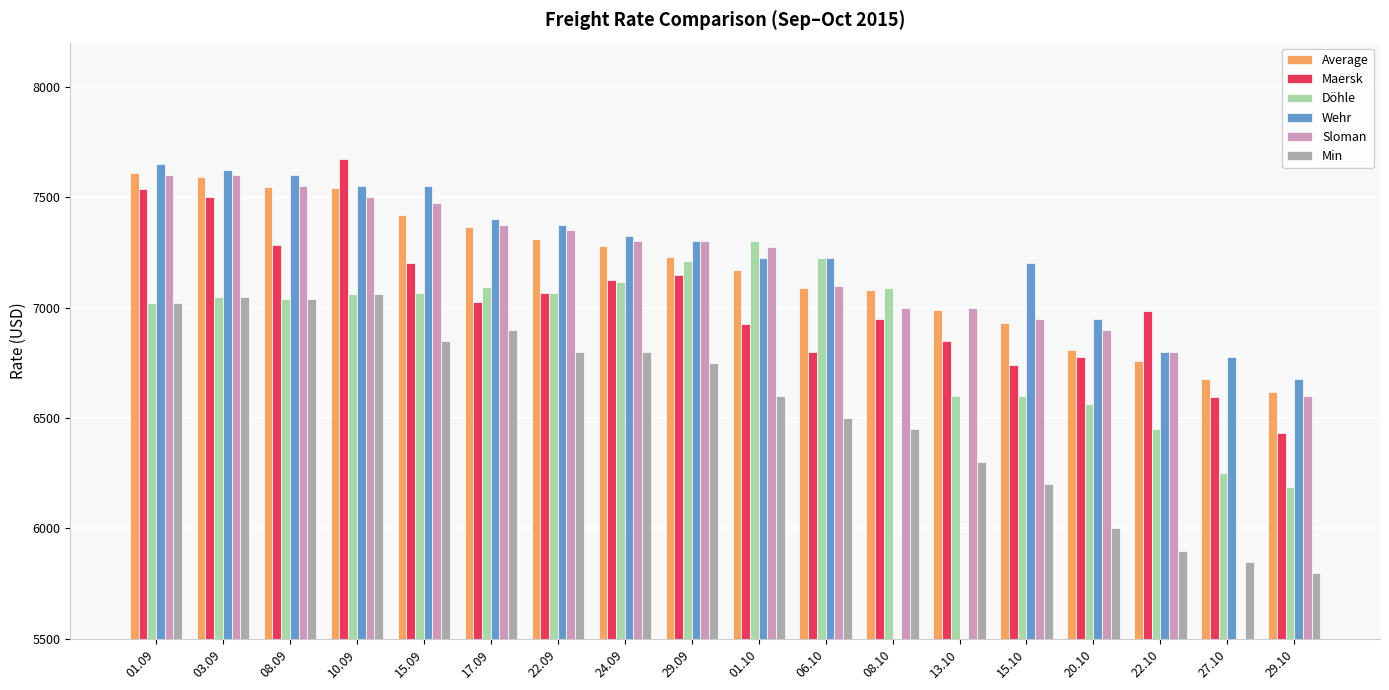

What is the sum of the Wehr values at 22.10 and 17.09?

14200.0